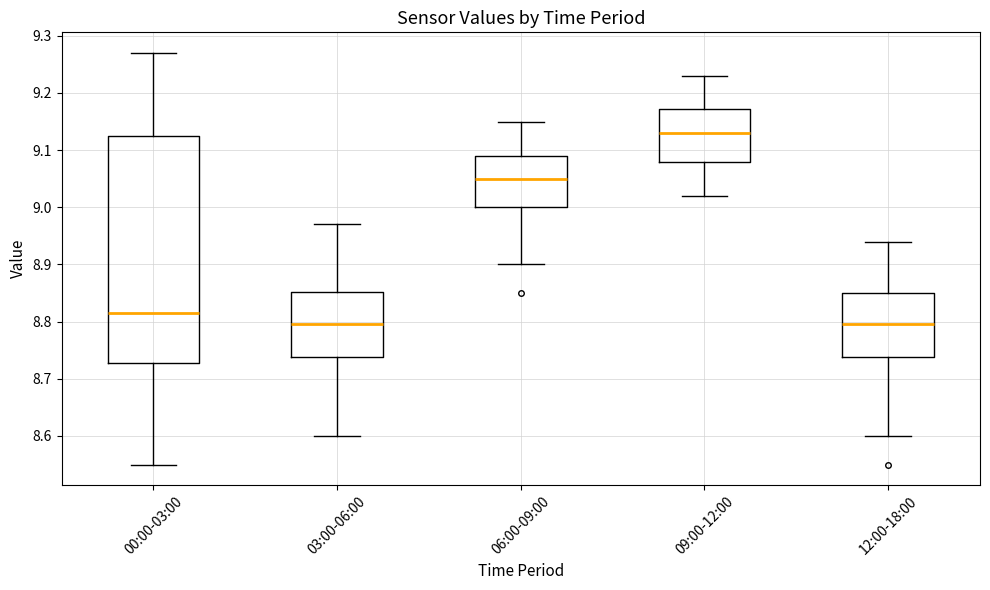

Reading left to right, read every box against the y-axis: the position of its median line, the range the box covers, and the ends of its whiskers. The values are not printed on the chart, so give them approximately, as read against the axis.

00:00-03:00: median 8.82, box 8.73 to 9.13, whiskers 8.55 to 9.27
03:00-06:00: median 8.80, box 8.74 to 8.85, whiskers 8.60 to 8.97
06:00-09:00: median 9.05, box 9.00 to 9.09, whiskers 8.90 to 9.15
09:00-12:00: median 9.13, box 9.08 to 9.17, whiskers 9.02 to 9.23
12:00-18:00: median 8.80, box 8.74 to 8.85, whiskers 8.60 to 8.94